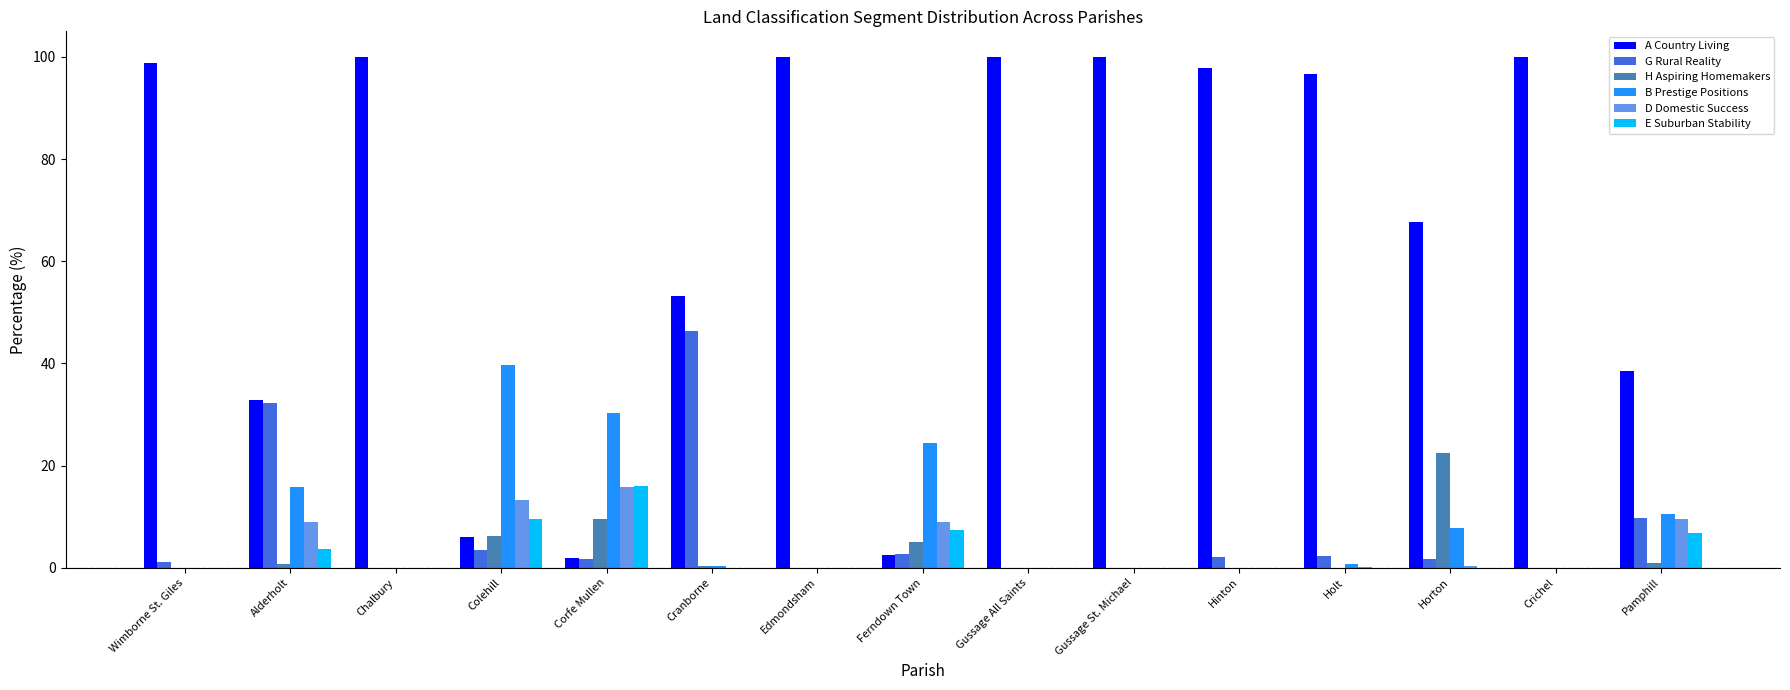

Which series has the largest total across all categories?

A Country Living